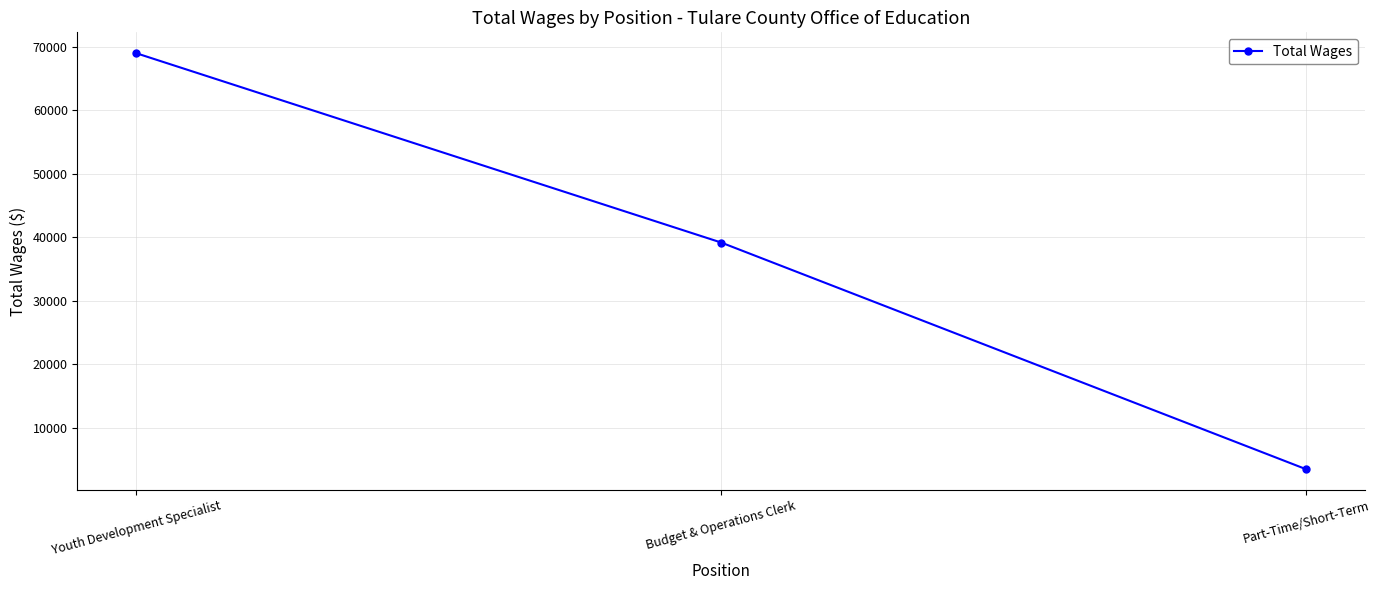

Reading right to left, transcribe all the data shown in this chart.

Part-Time/Short-Term=3500	Budget & Operations Clerk=39191	Youth Development Specialist=69000